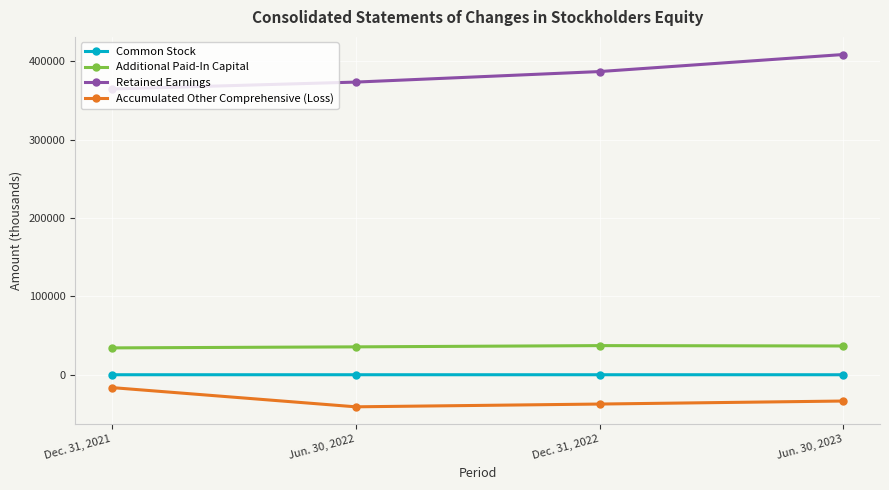

At which category is the sum across all series the highest?

Jun. 30, 2023